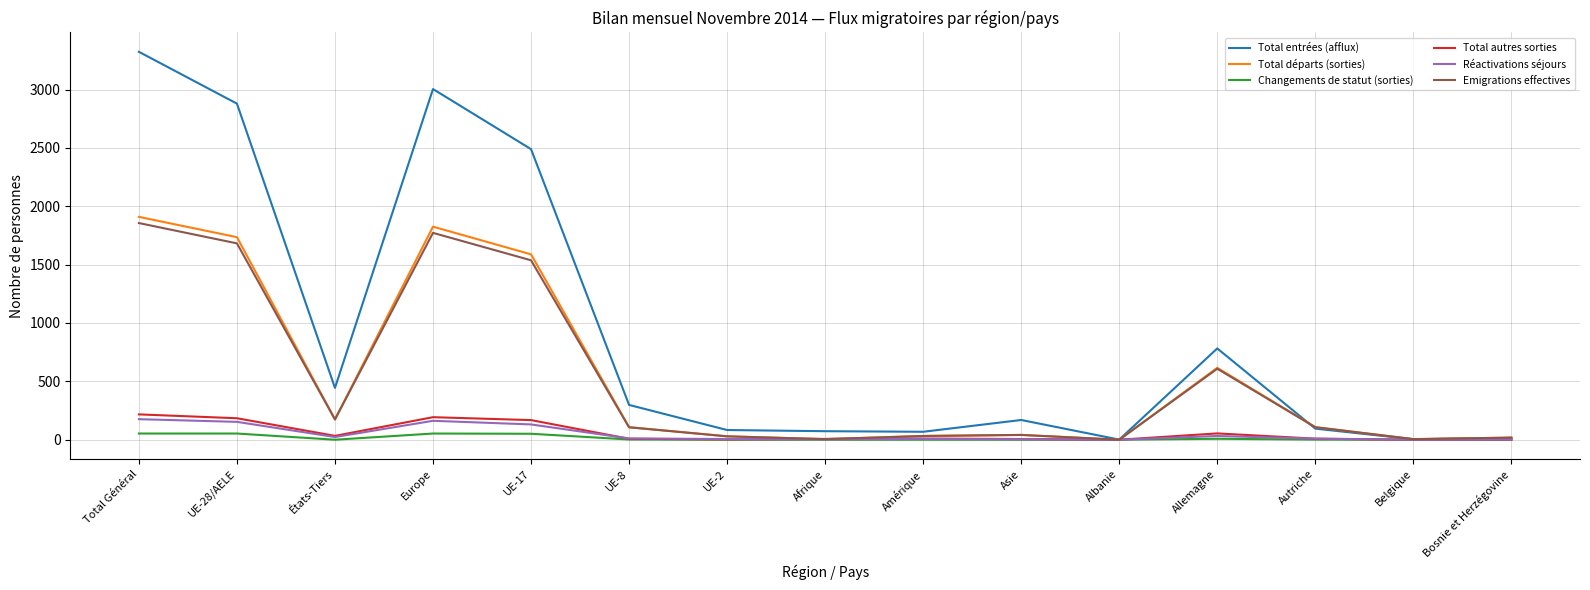

What is the difference between the highest and lowest values at Asie?

169